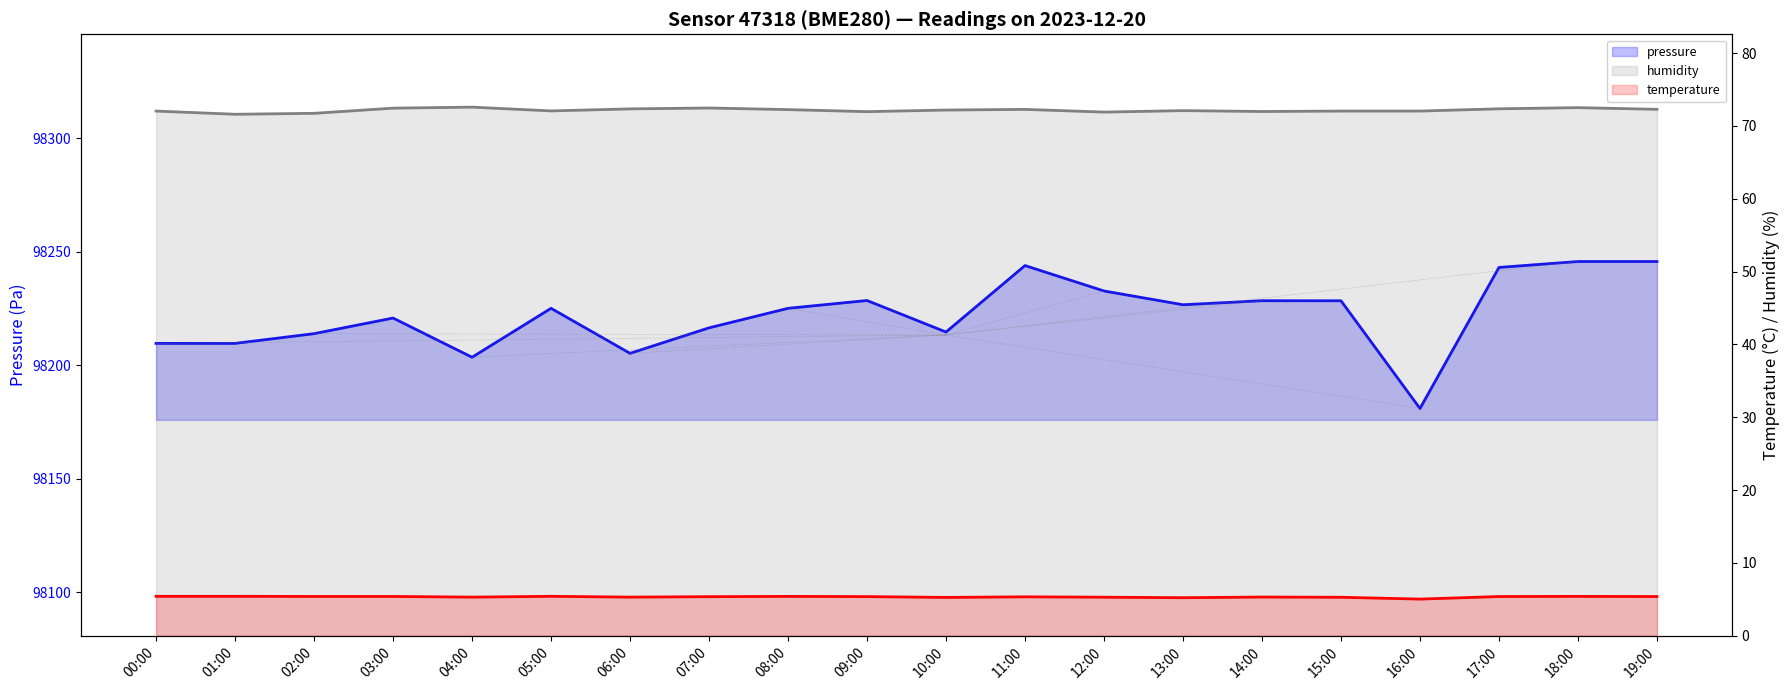

Which category has the highest value in the humidity series?

04:00